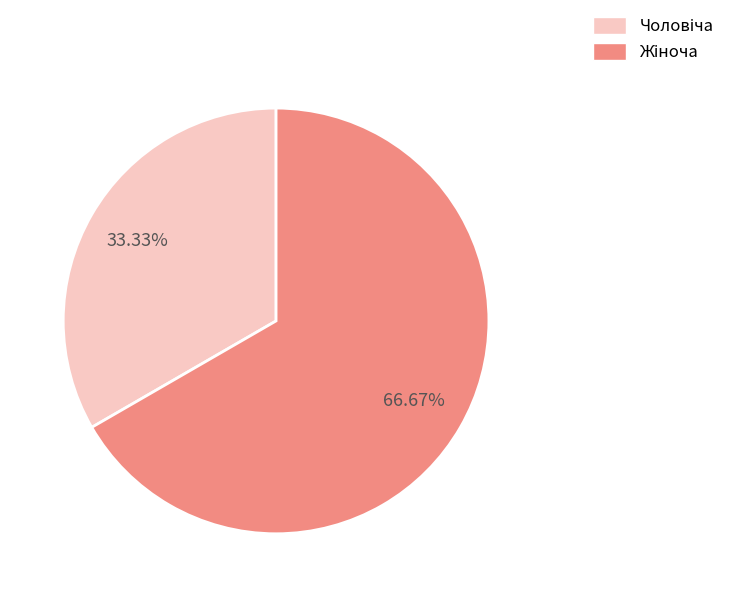

Is there a majority slice in this chart?

Yes